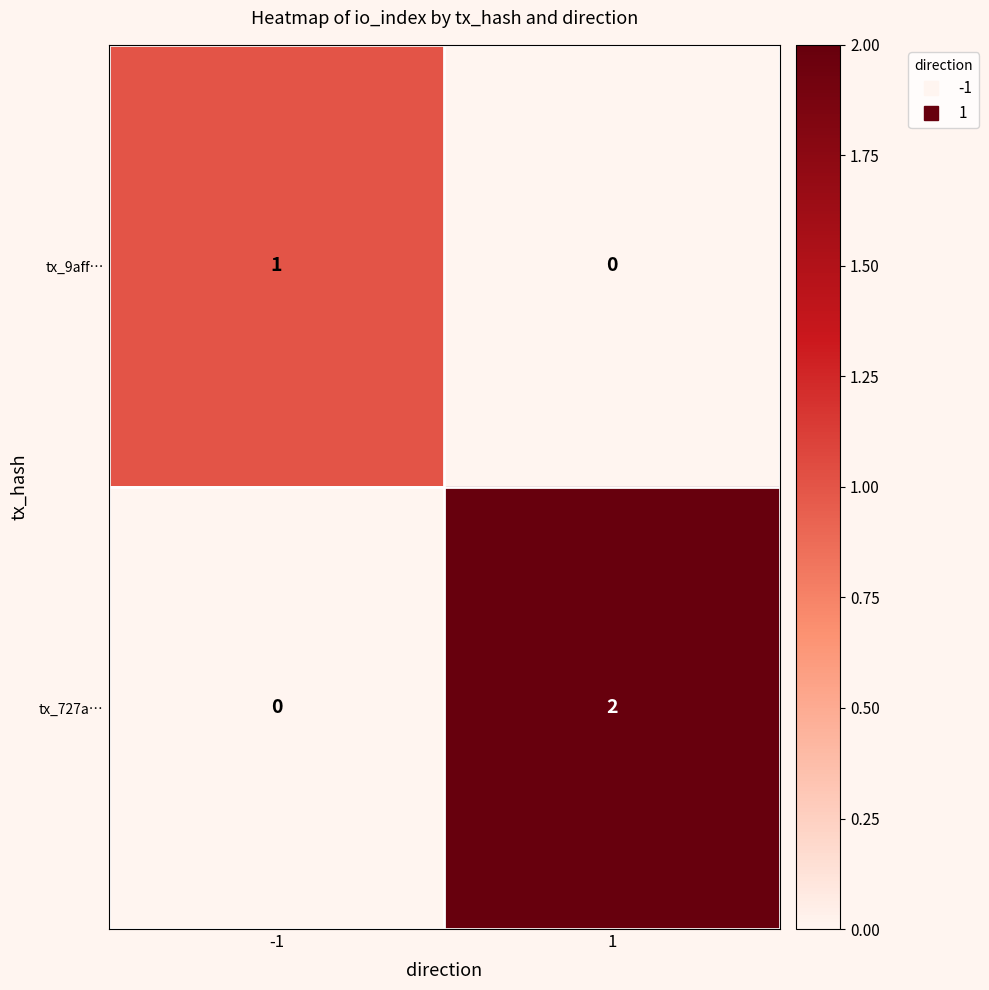

Rank the series by their maximum value, from highest to lowest.

tx_727a…, tx_9aff…